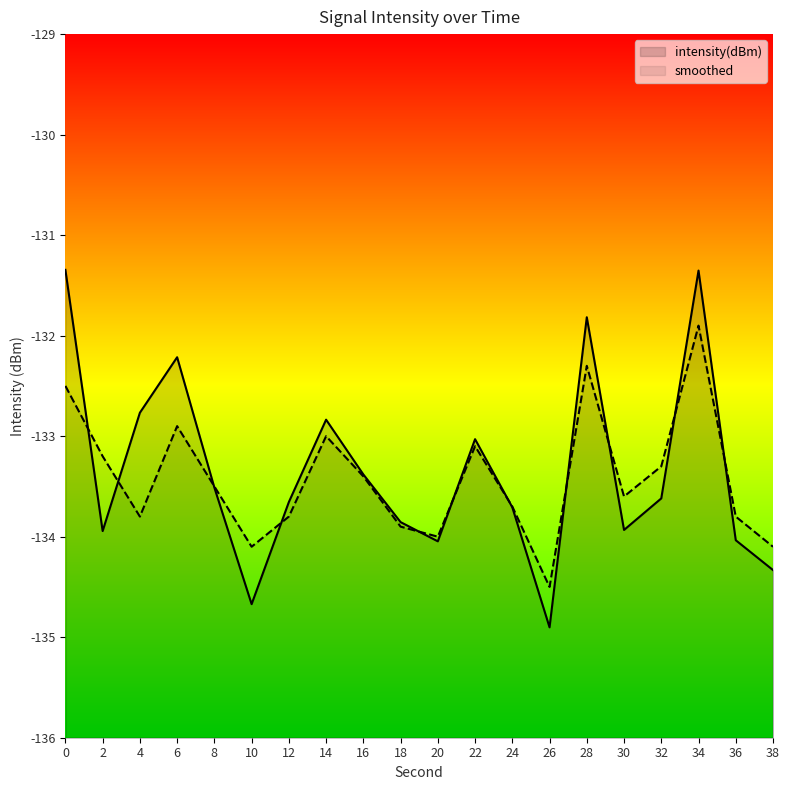

Reading right to left, transcribe all the data shown in this chart.

intensity(dBm): -134.3	-134.0	-131.4	-133.6	-133.9	-131.8	-134.9	-133.7	-133.0	-134.0	-133.9	-133.4	-132.8	-133.7	-134.7	-133.5	-132.2	-132.8	-133.9	-131.3
smoothed: -134.1	-133.8	-131.9	-133.3	-133.6	-132.3	-134.5	-133.7	-133.1	-134.0	-133.9	-133.4	-133.0	-133.8	-134.1	-133.5	-132.9	-133.8	-133.2	-132.5